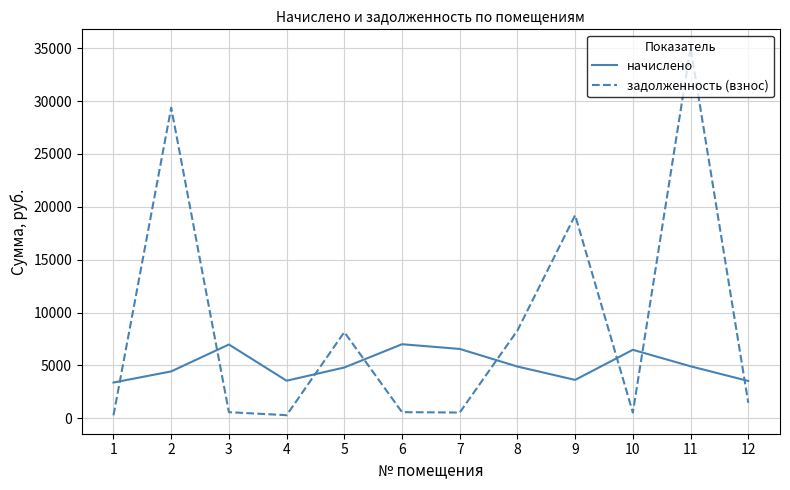

Is it true that начислено equals 2544.0 at 10?

False